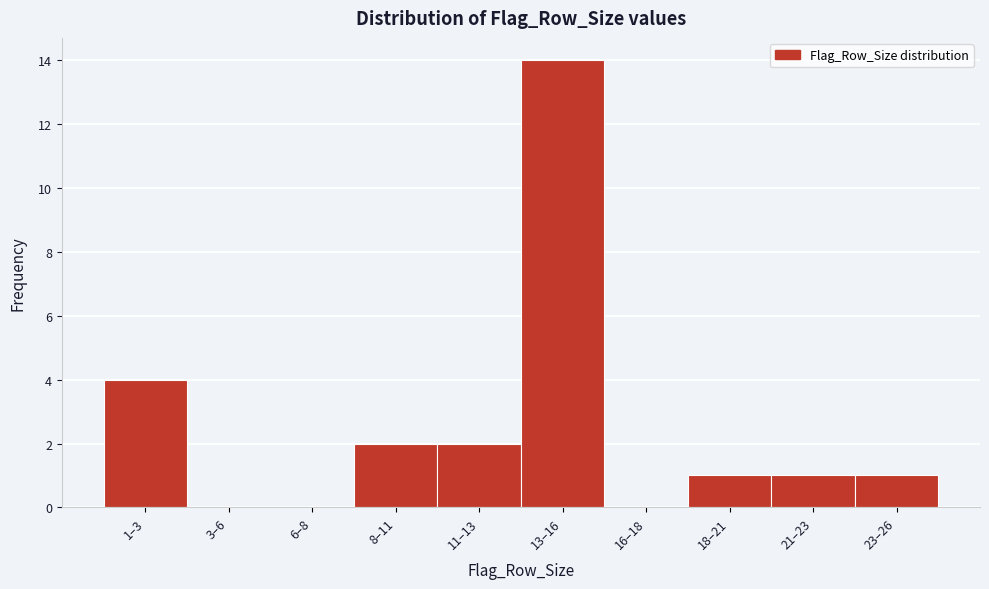

Reading left to right, what are all the values shown in this chart?

1–3=4	3–6=0	6–8=0	8–11=2	11–13=2	13–16=14	16–18=0	18–21=1	21–23=1	23–26=1